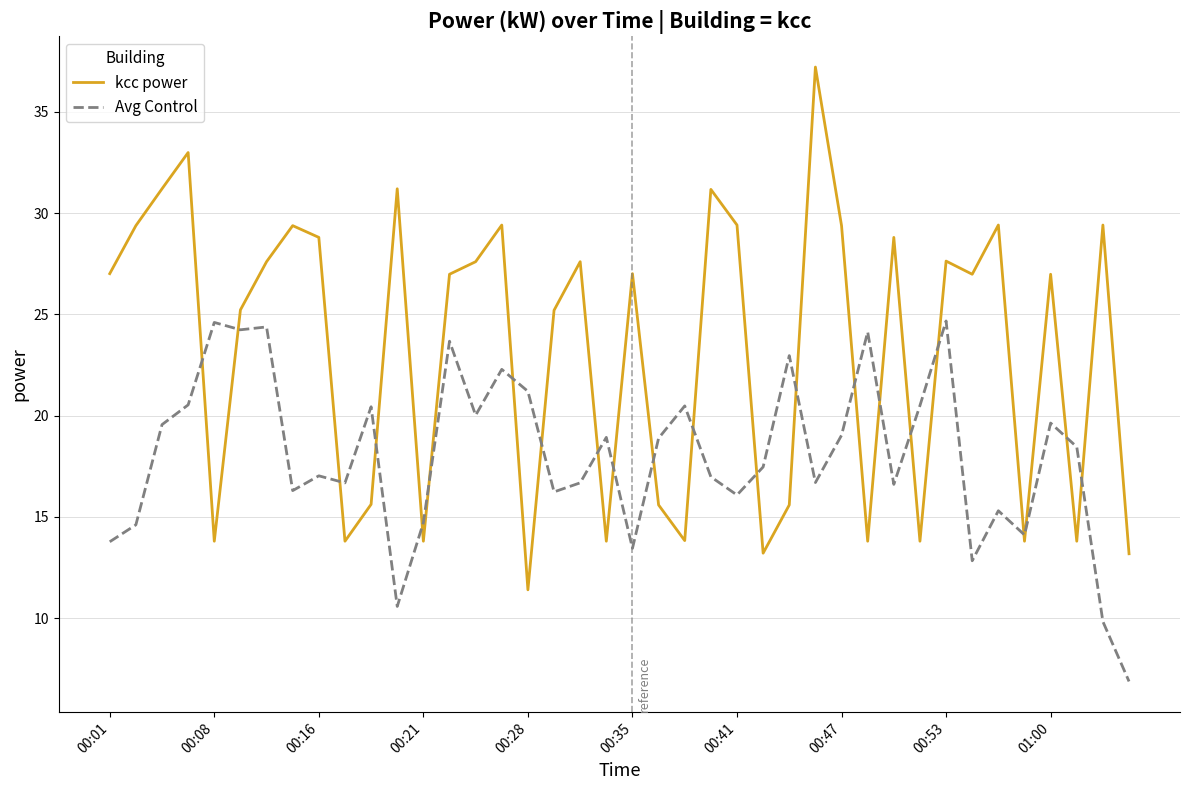

In kcc power, how many points are higher than both neighbors (excluding endpoints)?

13